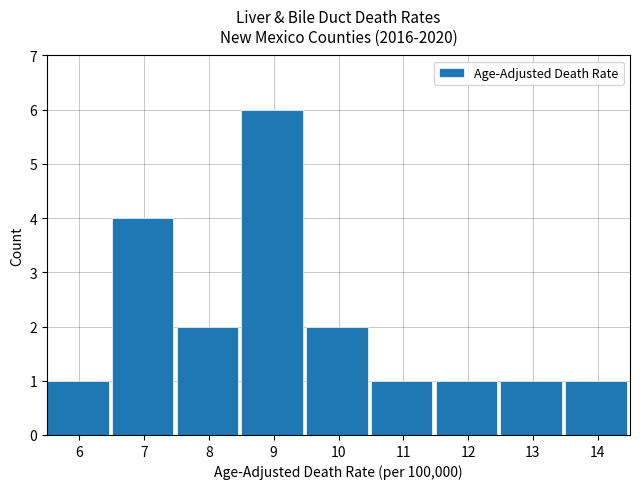

What is the ratio of the value at 9 to the value at 11?

6.0